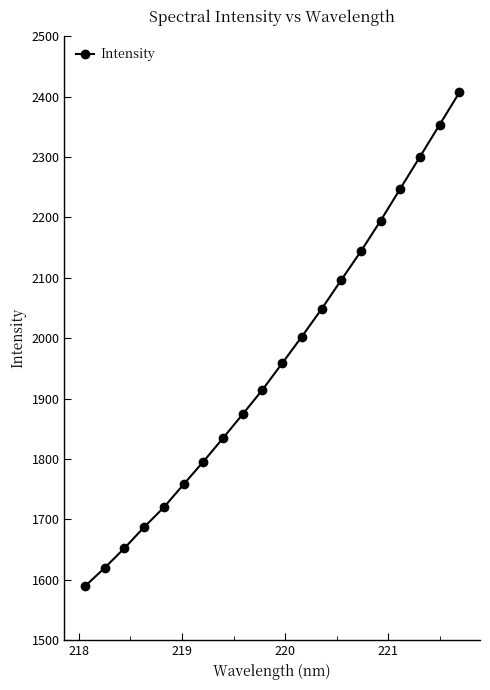

What is the maximum value shown in the chart?

2407.0